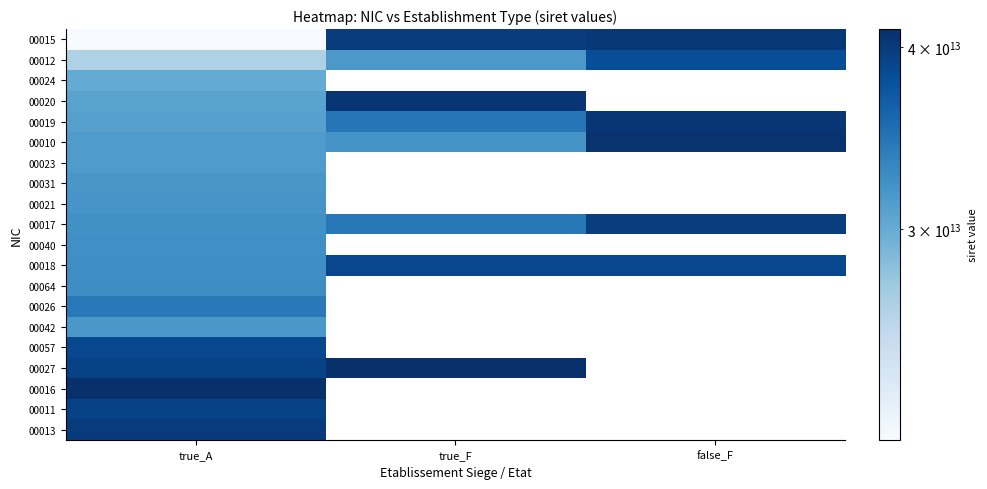

Between true_F and true_A, which is larger?

true_F